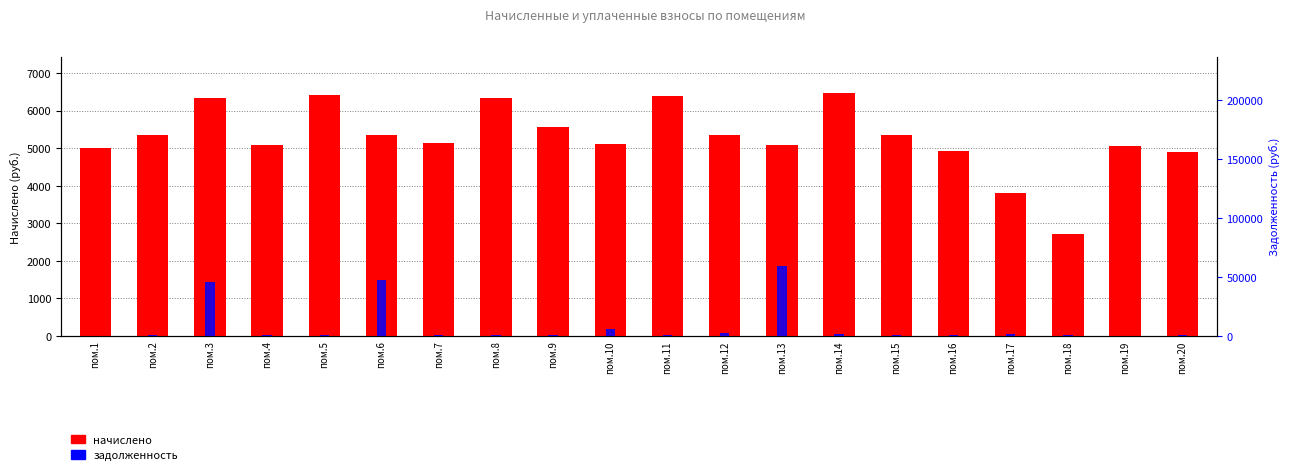

Where is начислено nearest to the value 4587?

пом.20